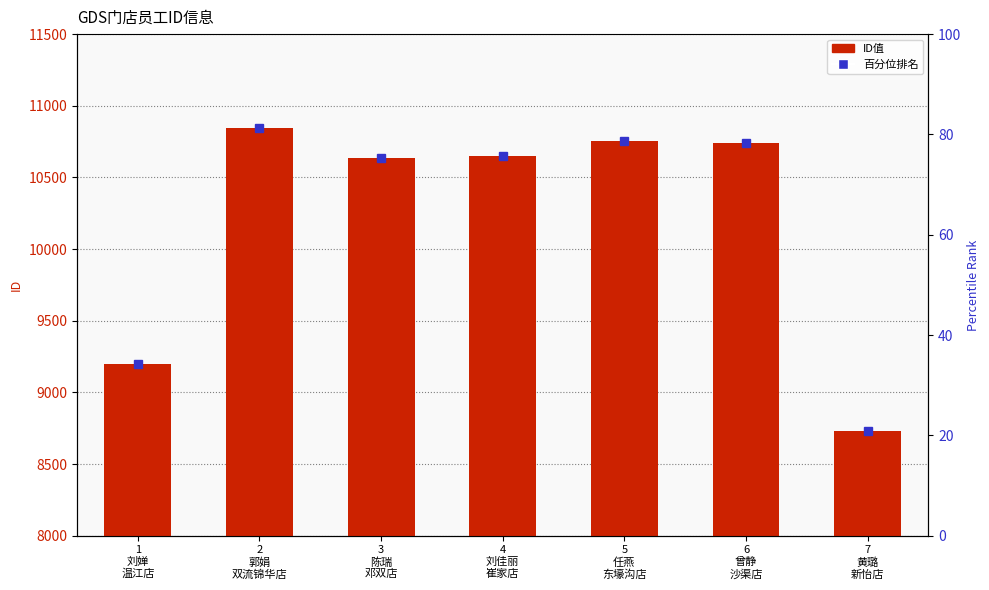

Approximately how many times larger is the value at 6
曾静
沙渠店 compared to 5
任燕
东壕沟店?

1.0